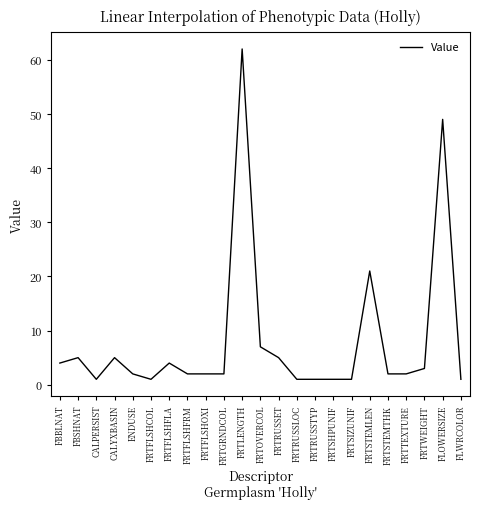

At which label is the value closest to 31?

FRTSTEMLEN